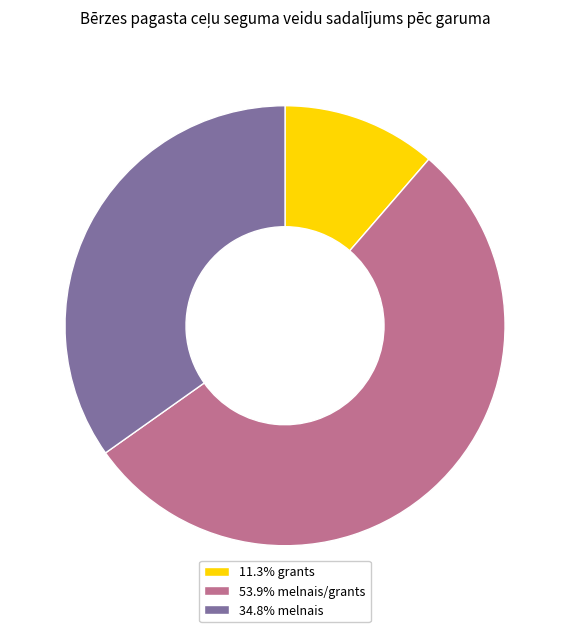

Is there any slice that represents more than half of the pie?

Yes